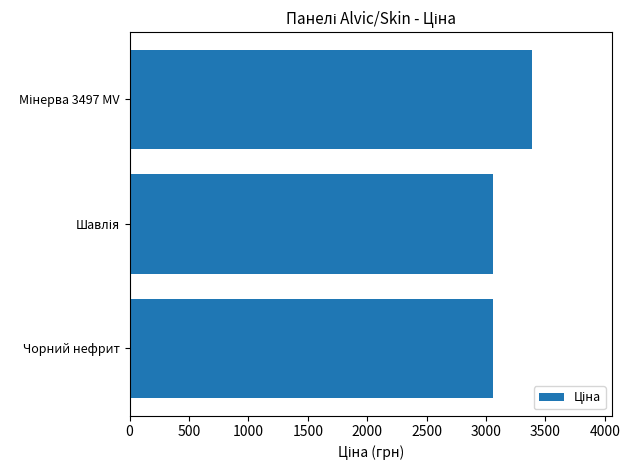

What is the smallest value displayed?

3059.7